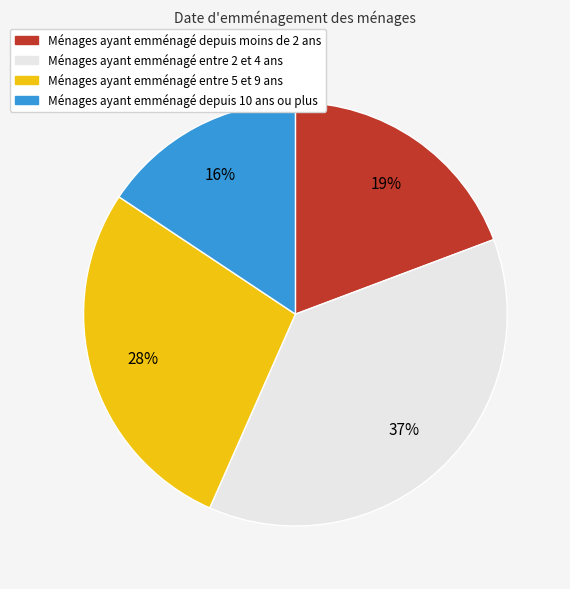

Which slice is the smallest?

Ménages ayant emménagé depuis 10 ans ou plus